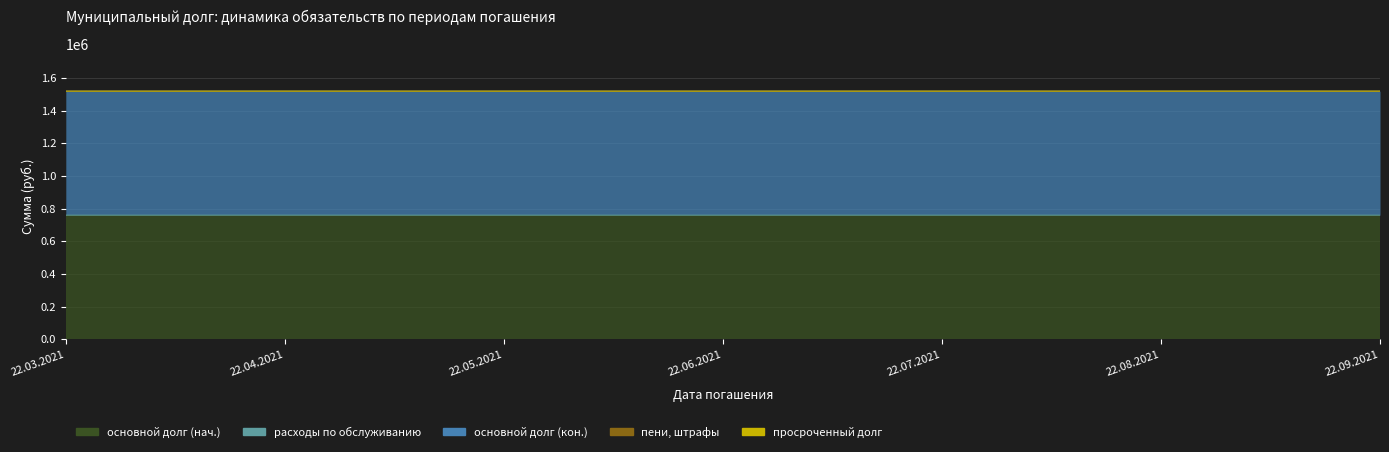

Reading left to right, transcribe all the data shown in this chart.

основной долг (нач.): 22.03.2021=760000.0	22.04.2021=760000.0	22.05.2021=760000.0	22.06.2021=760000.0	22.07.2021=760000.0	22.08.2021=760000.0	22.09.2021=760000.0
расходы по обслуживанию: 22.03.2021=0.0	22.04.2021=66.6	22.05.2021=0.0	22.06.2021=0.0	22.07.2021=0.0	22.08.2021=0.0	22.09.2021=0.0
основной долг (кон.): 22.03.2021=760000.0	22.04.2021=760000.0	22.05.2021=760000.0	22.06.2021=760000.0	22.07.2021=760000.0	22.08.2021=760000.0	22.09.2021=760000.0
пени, штрафы: 22.03.2021=0.0	22.04.2021=0.0	22.05.2021=0.0	22.06.2021=0.0	22.07.2021=0.0	22.08.2021=0.0	22.09.2021=0.0
просроченный долг: 22.03.2021=0.0	22.04.2021=0.0	22.05.2021=0.0	22.06.2021=0.0	22.07.2021=0.0	22.08.2021=0.0	22.09.2021=0.0